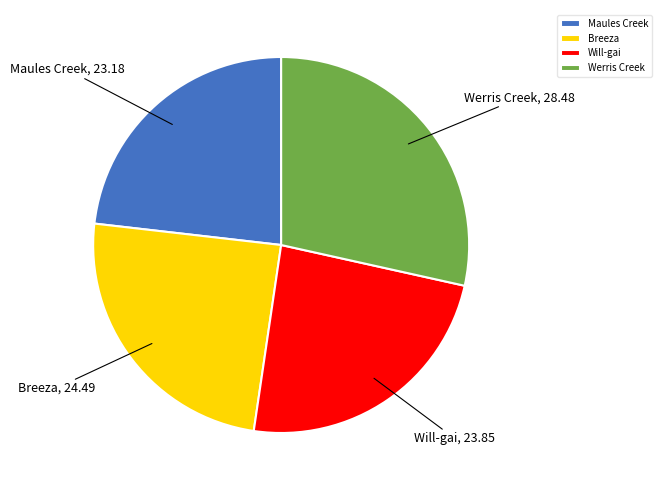

What is the ratio of the value at Werris Creek to the value at Will-gai?

1.2